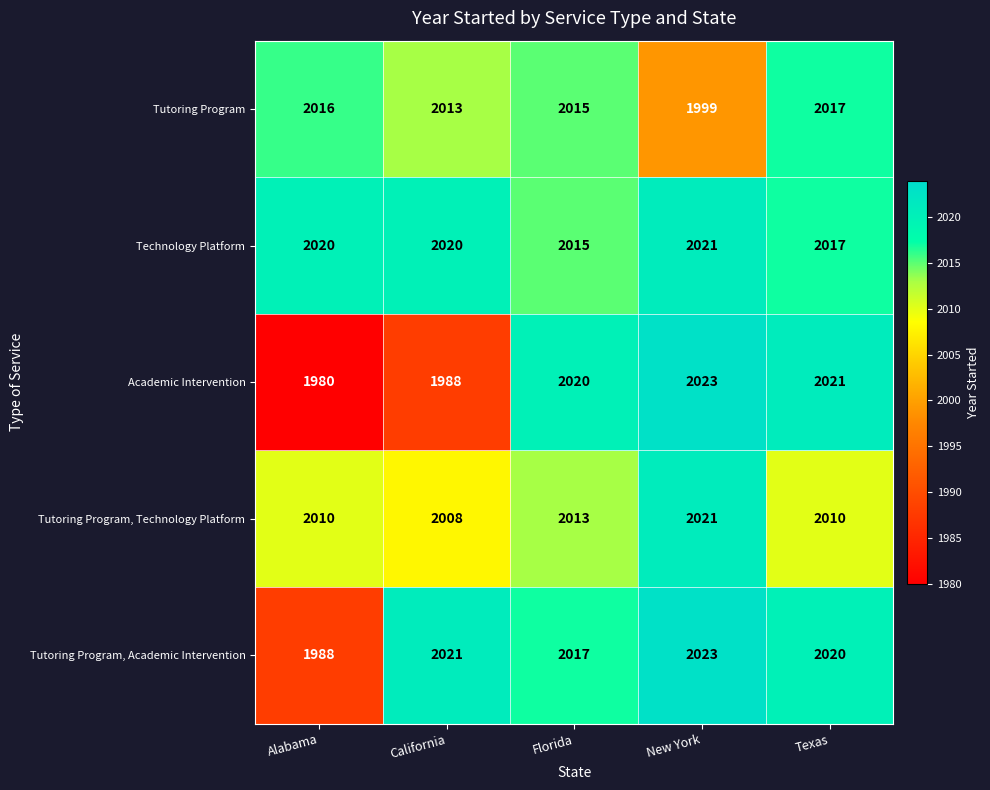

Between Alabama and Texas, which series saw the biggest shift?

Academic Intervention